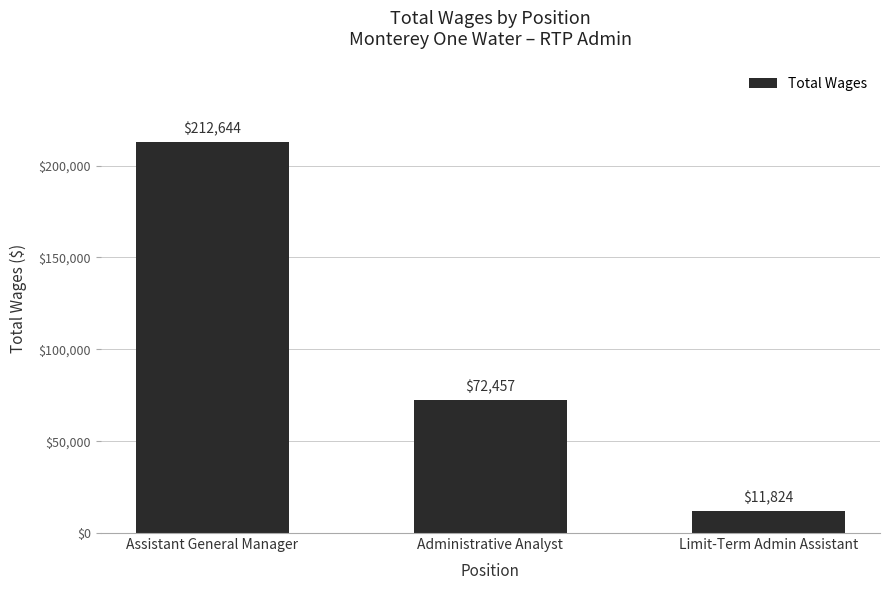

What is the label of the 3rd bar from the left?

Limit-Term Admin Assistant